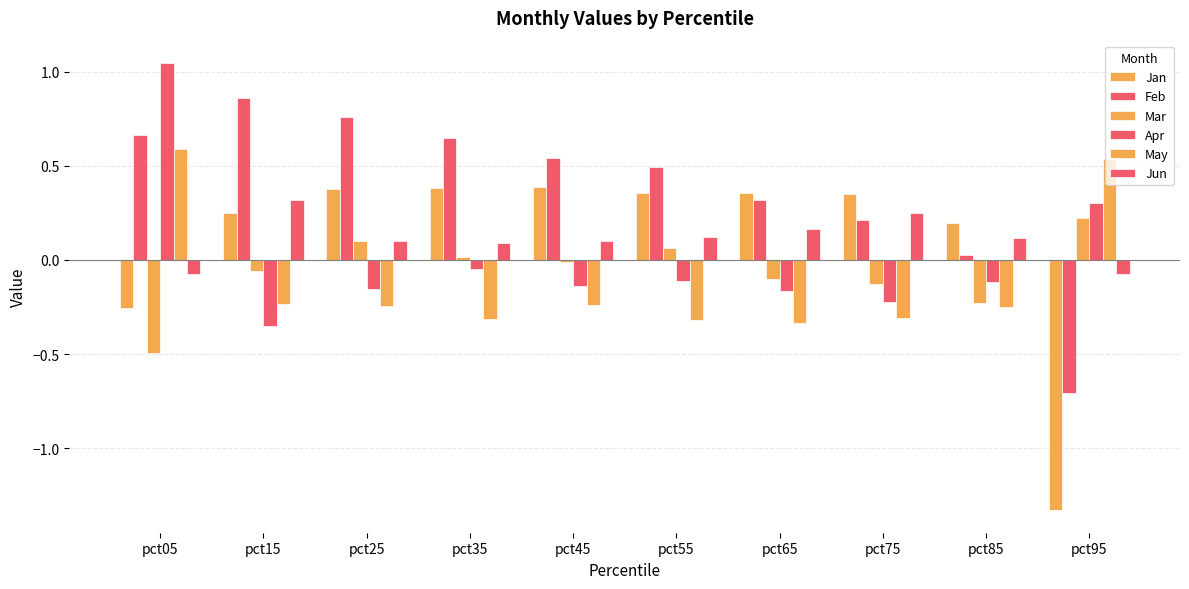

How many values in Jan are below zero?

2